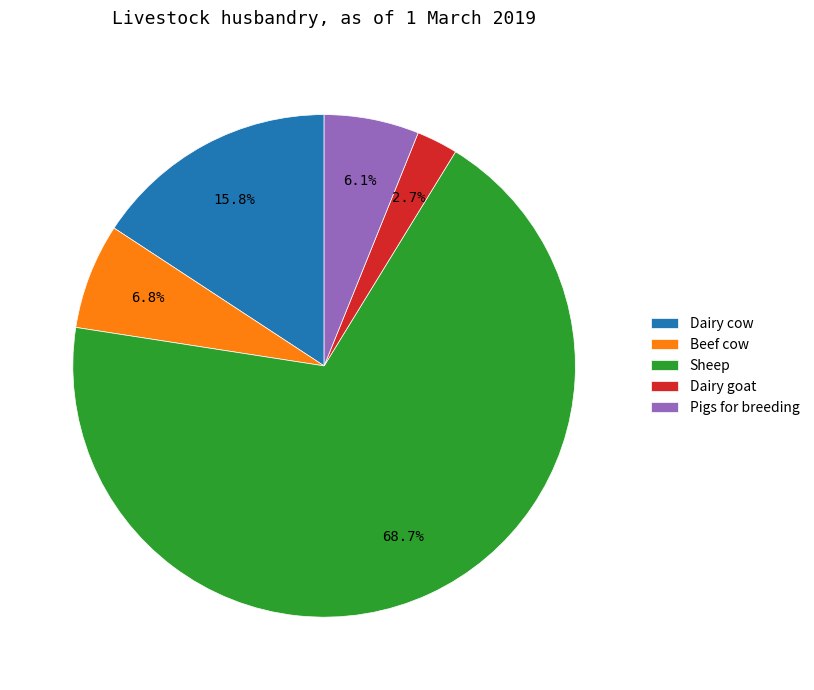

What is the largest slice in the pie chart?

Sheep